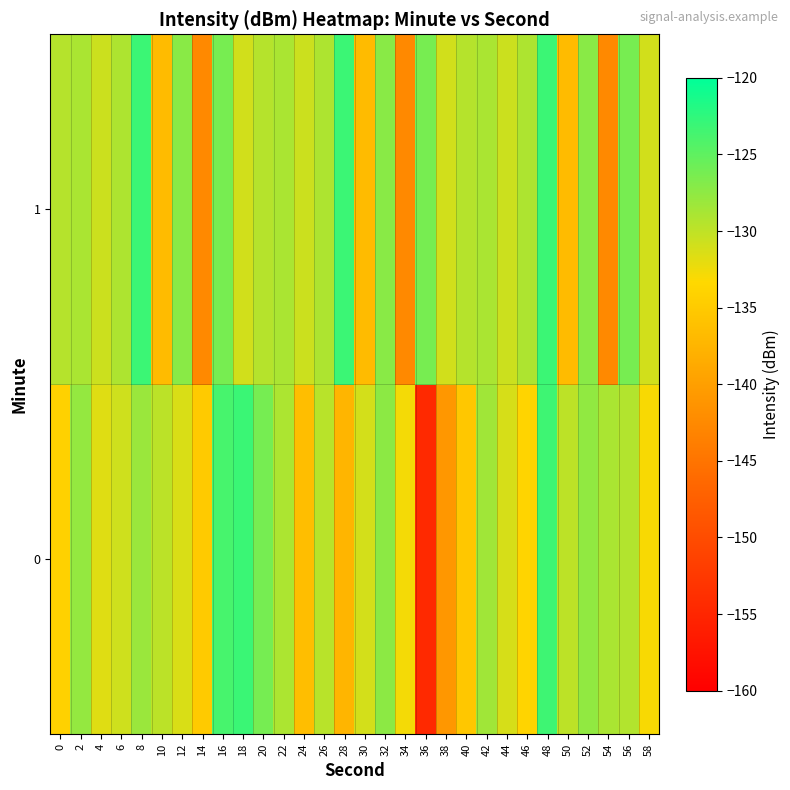

At 18, list the series in order from smallest to largest.

1, 0